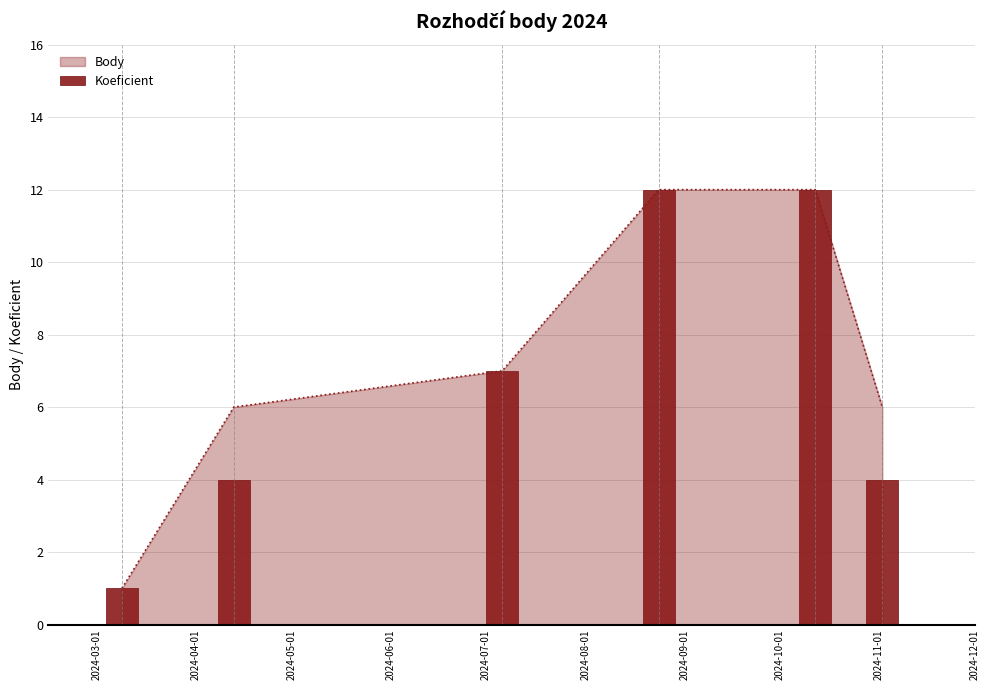

Is it true that the value at 2024-04-01 is 4?

True